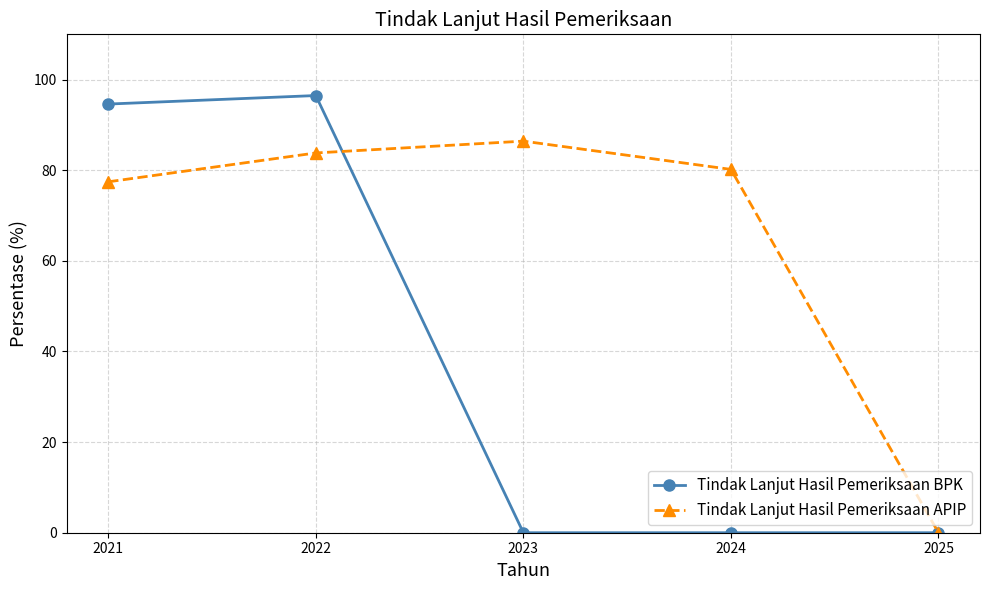

What is the maximum value for Tindak Lanjut Hasil Pemeriksaan APIP?

86.4